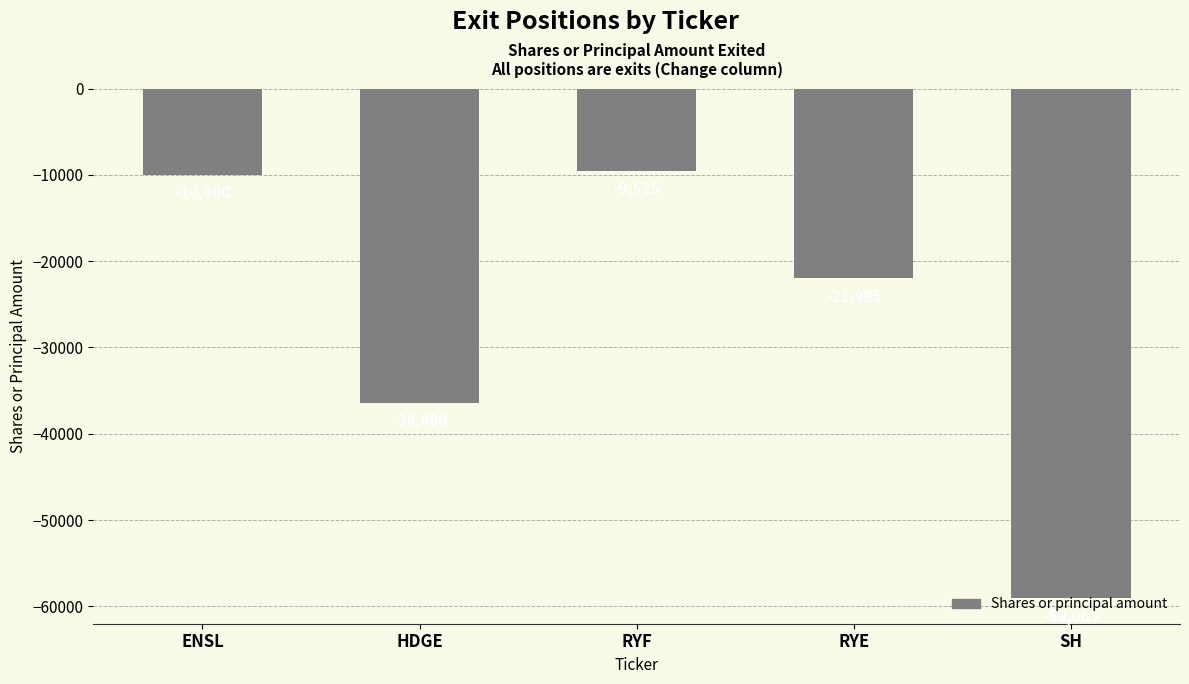

Does the chart contain stacked bars?

No